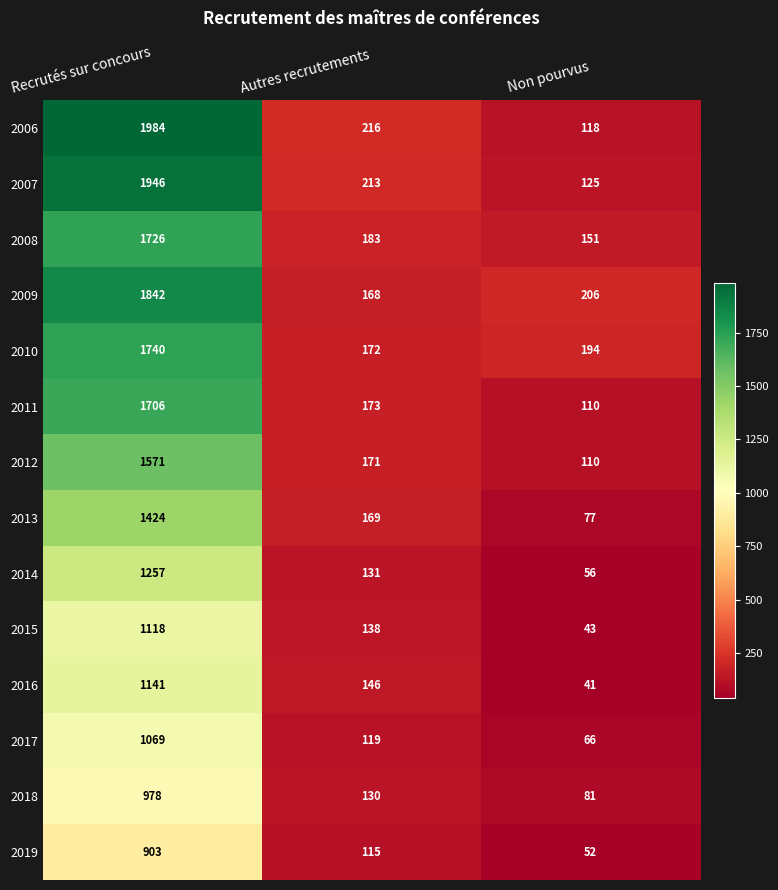

Which series has the largest total across all categories?

2006